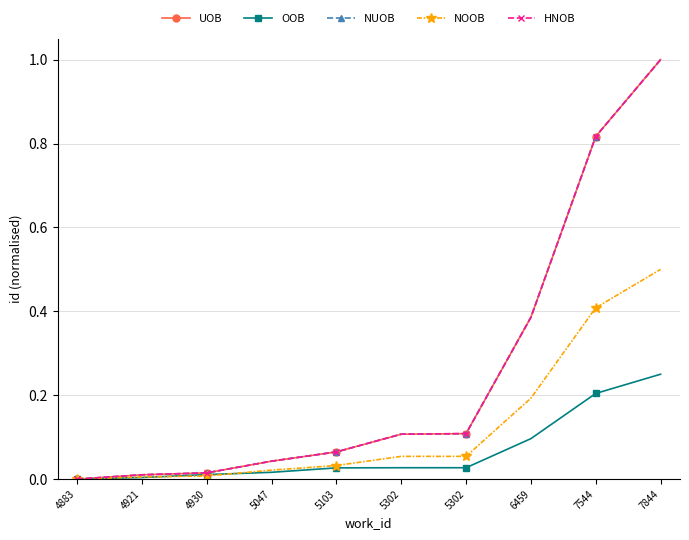

Rank the categories by NOOB value from highest to lowest.

7844, 7544, 6459, 5302, 5302, 5103, 5047, 4930, 4921, 4883